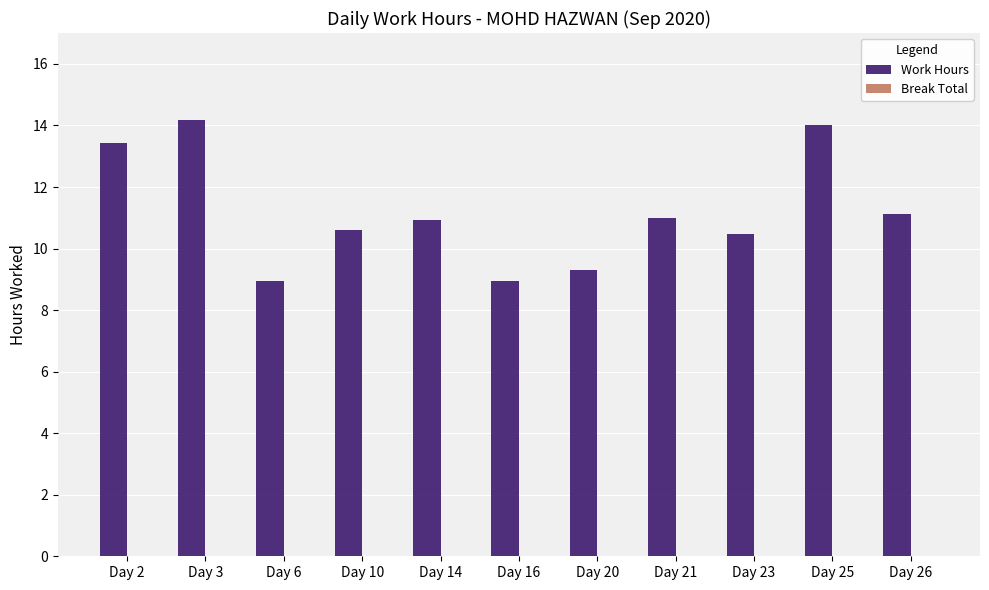

At which label does the data first exceed 10?

Day 2